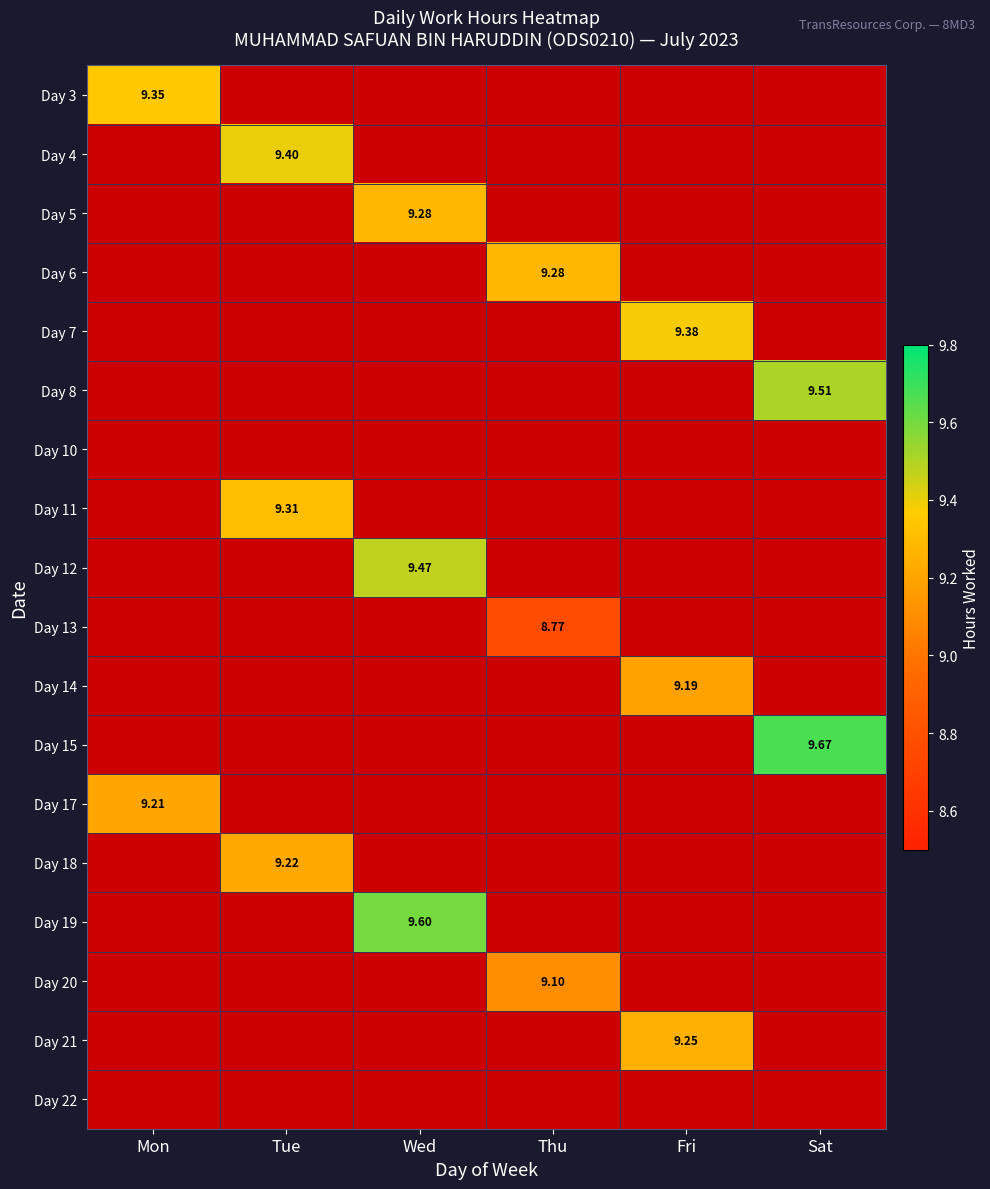

How many positive values does the Day 4 series have?

1